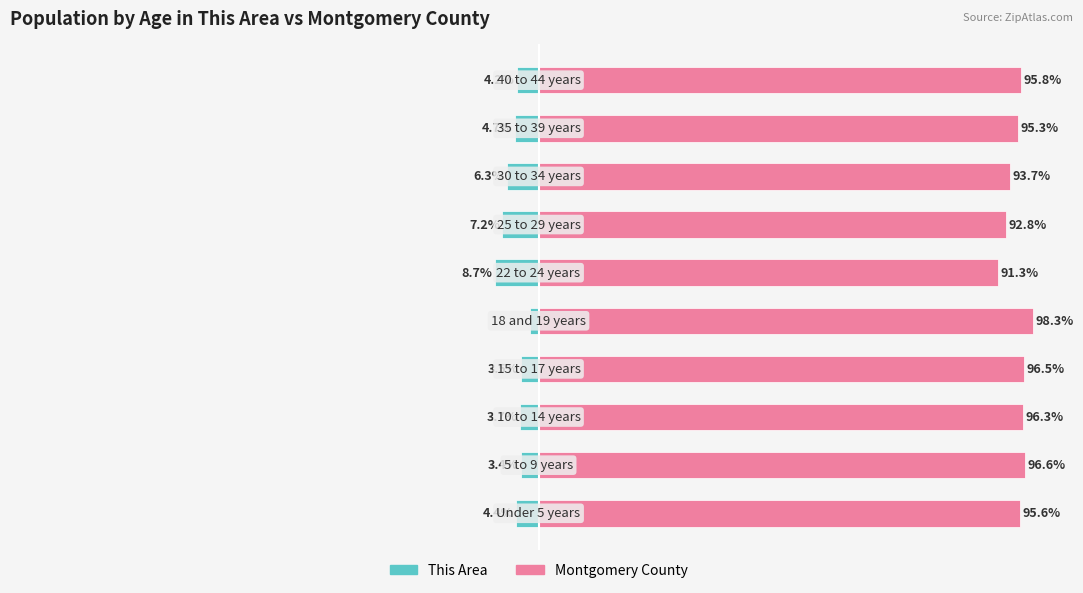

What is the sum of all This Area values?

-48.0